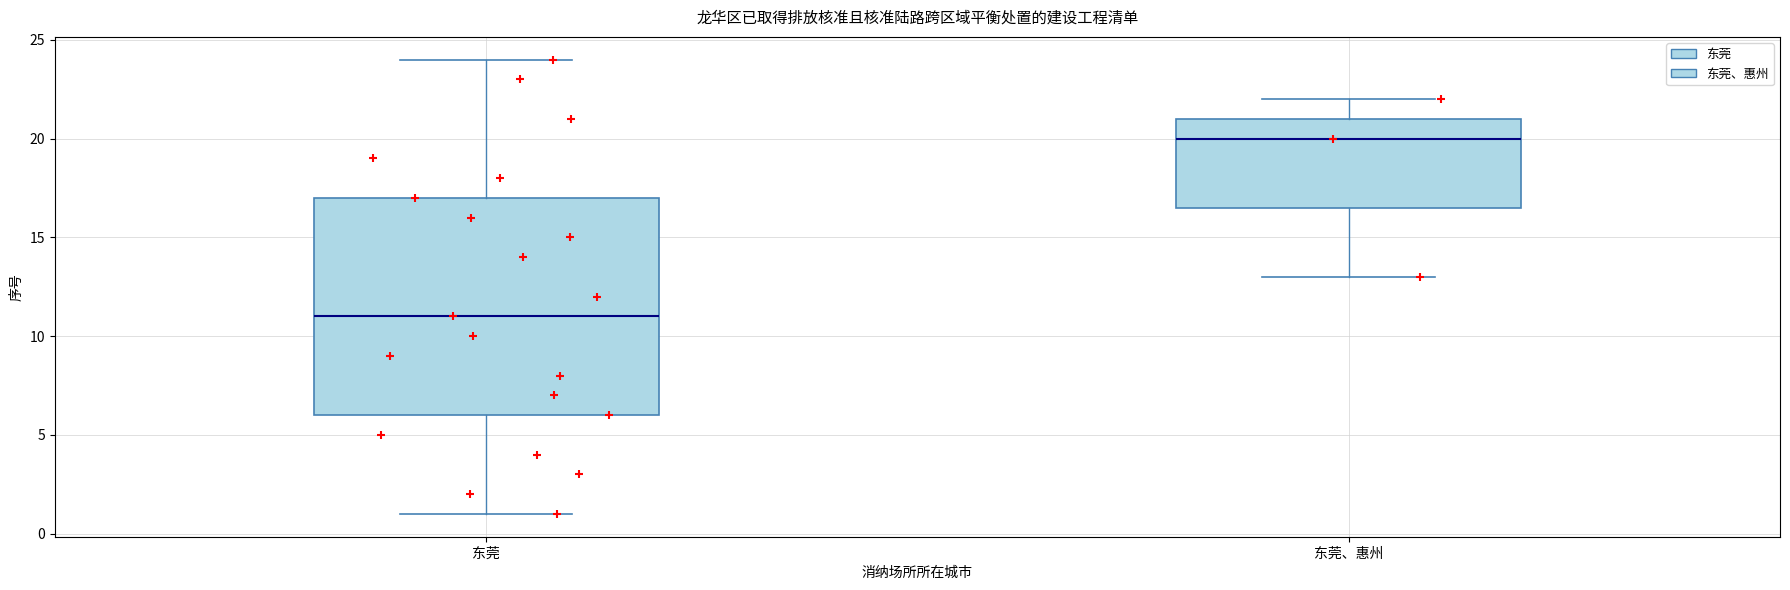

Which box is the tallest, from its lower edge to its upper edge?

东莞